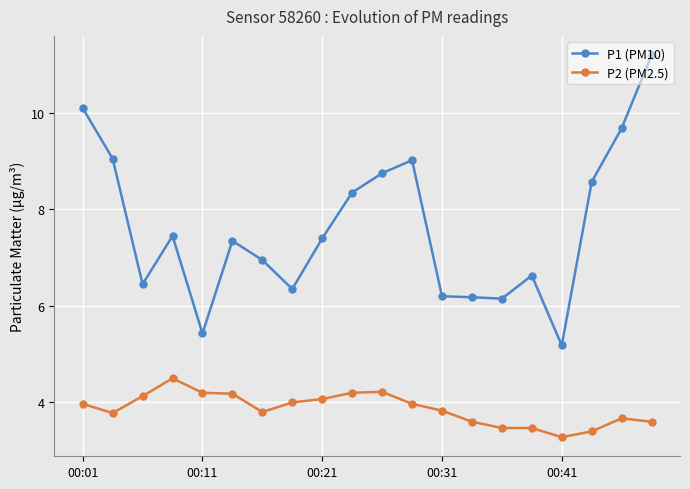

True or false: P2 (PM2.5) has more than 0 points higher than both neighbors.

True